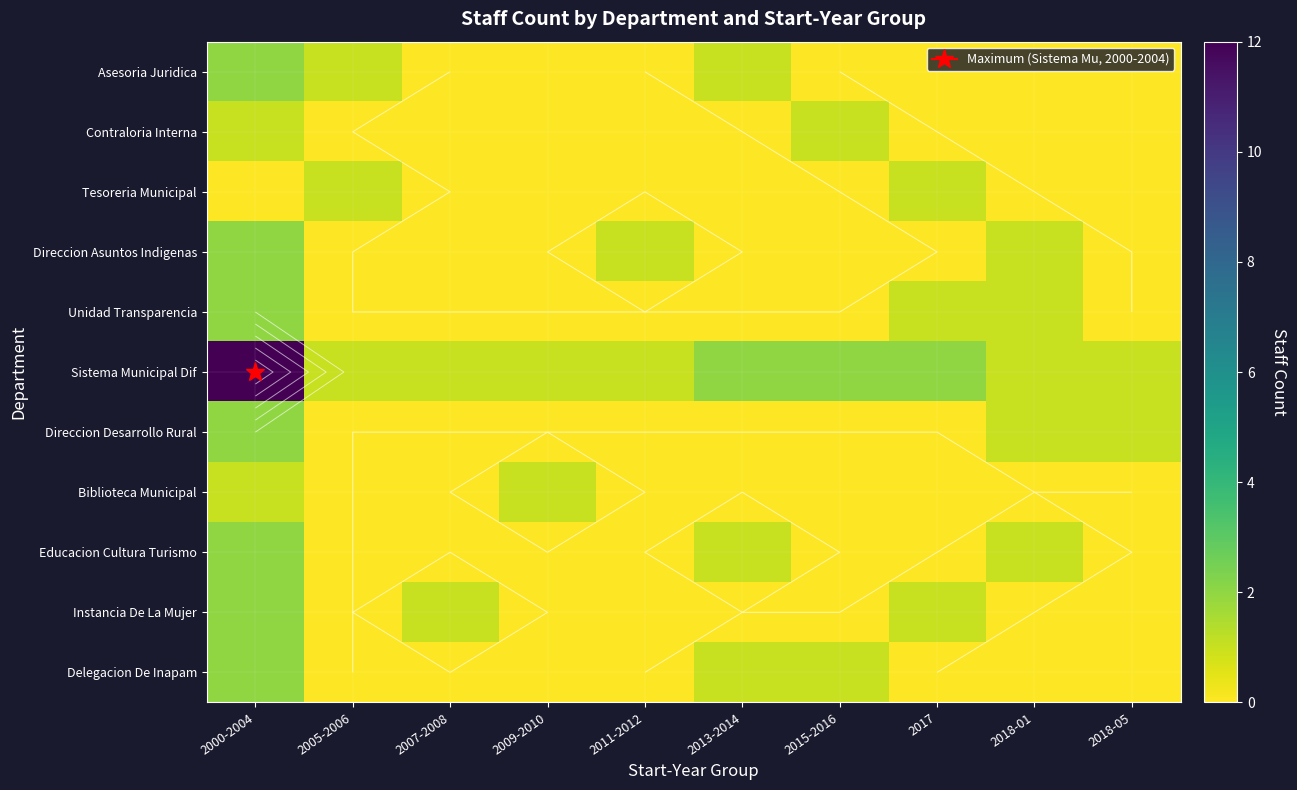

Count the Direccion Desarrollo Rural values in the range 0 to 1.

9